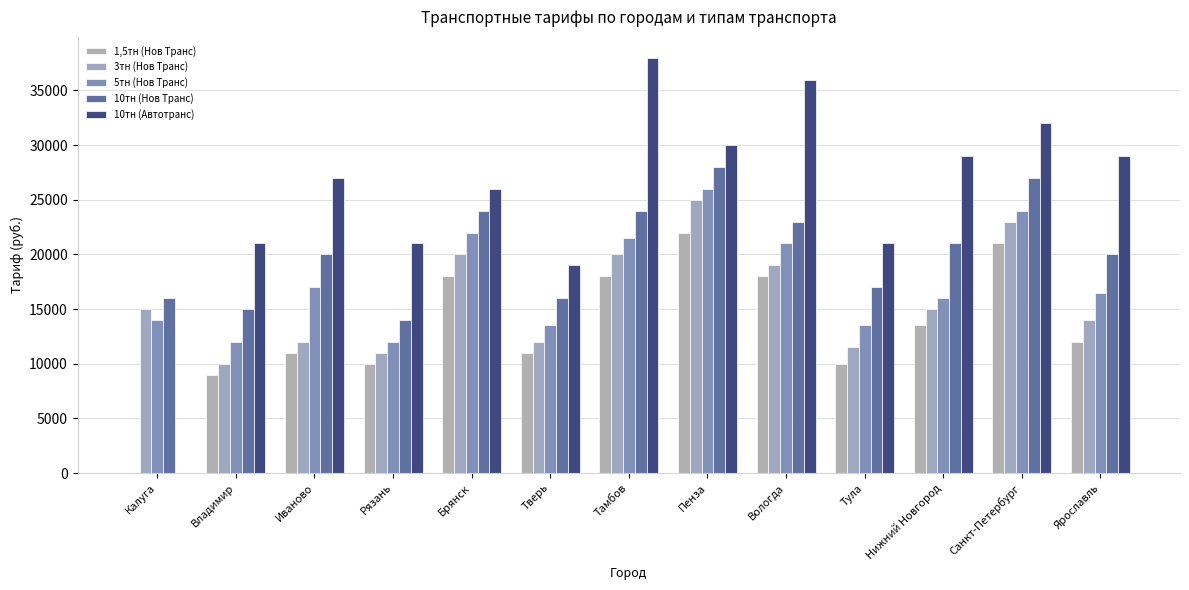

Are the bars grouped side by side (vs. stacked)?

Yes